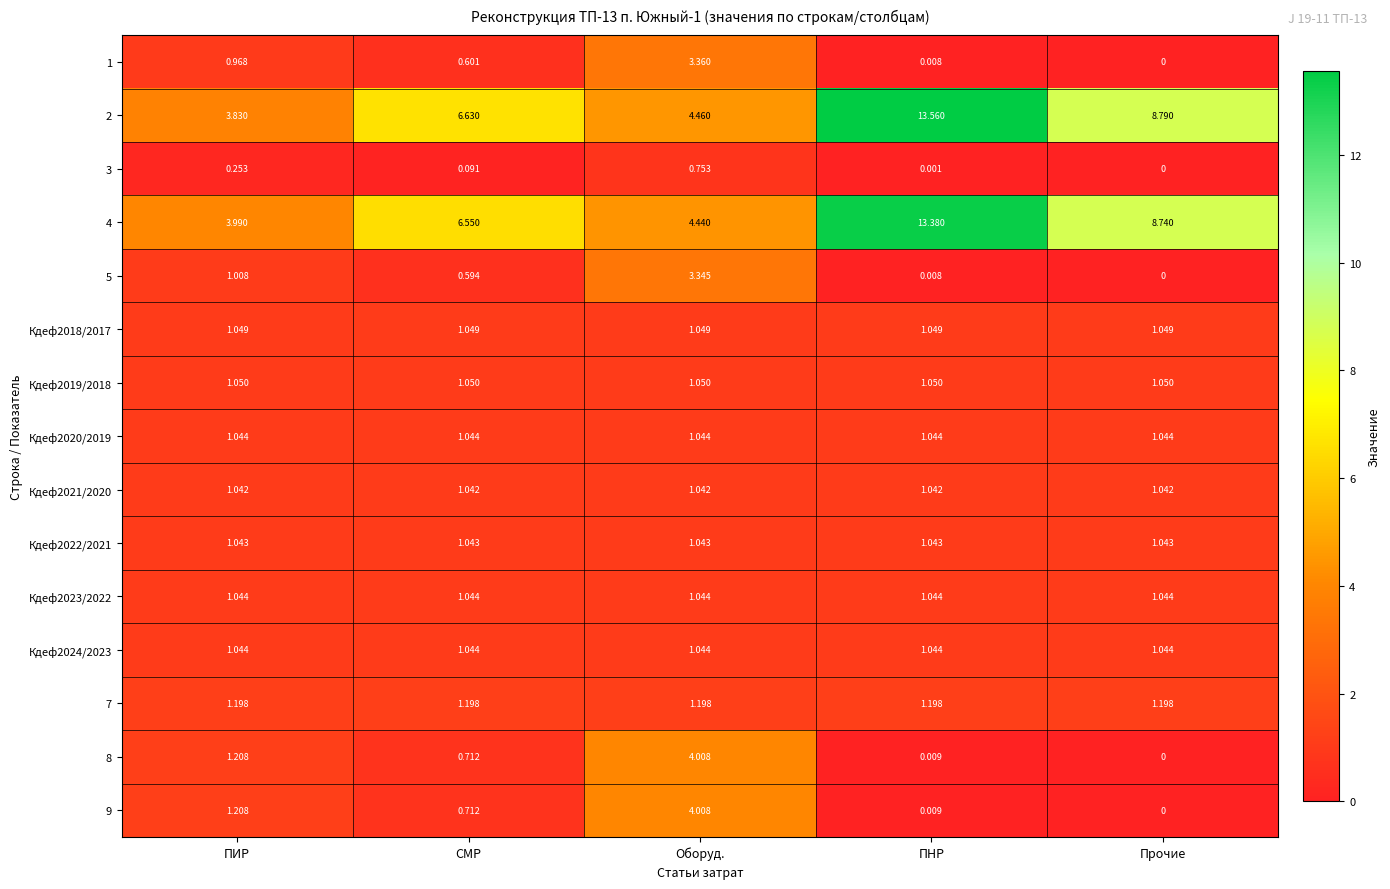

Is the value of 9 at Оборуд. greater than the value of 2 at Оборуд.?

No